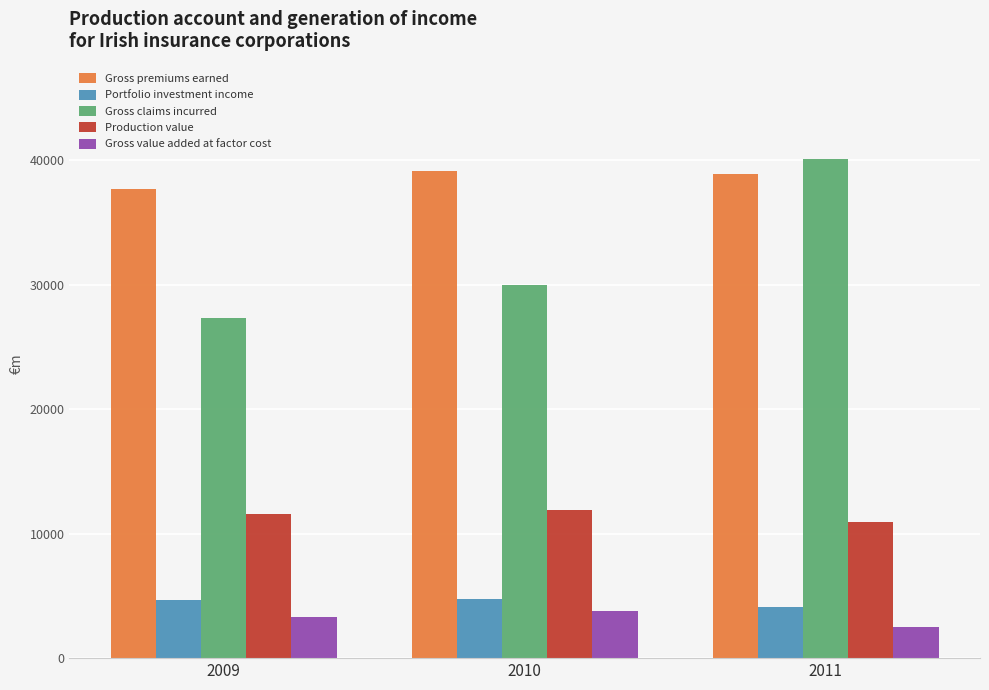

What is the value of the Gross value added at factor cost bar at the 2nd from the left?

3799